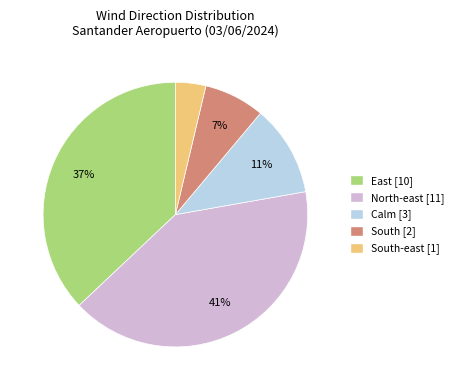

Which category has the smallest portion of the pie?

South-east [1]